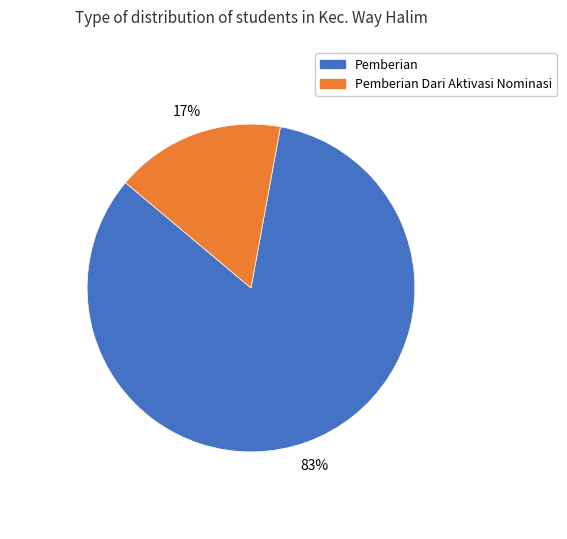

To the nearest percent, what is the difference between the largest and smallest slice percentages?

66%